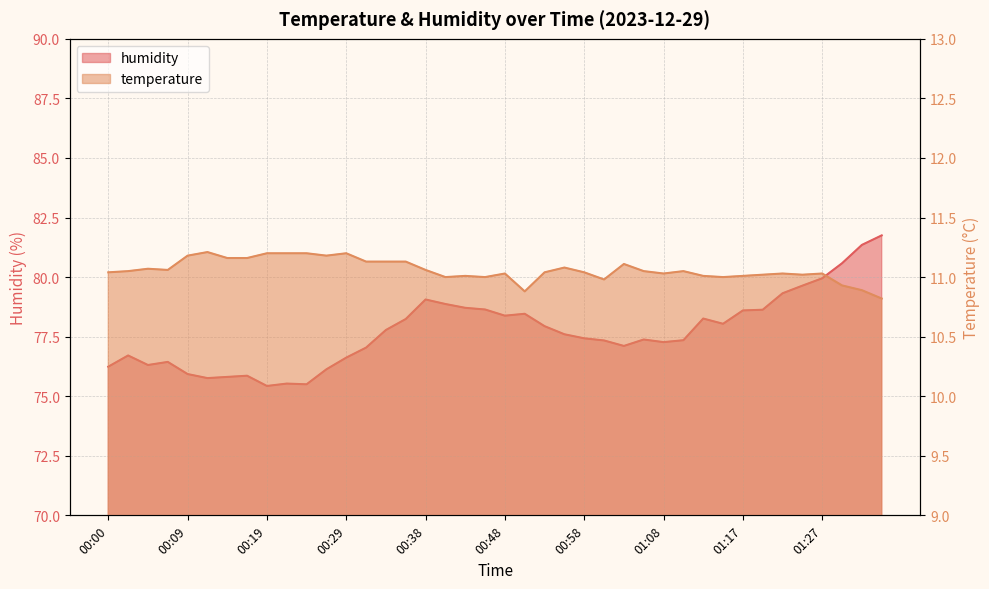

What is the sum of the temperature values at 00:43 and 01:22?

22.0